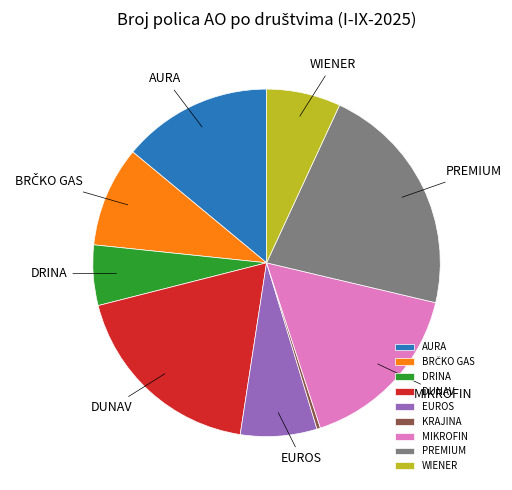

Count the number of slices in the pie.

9